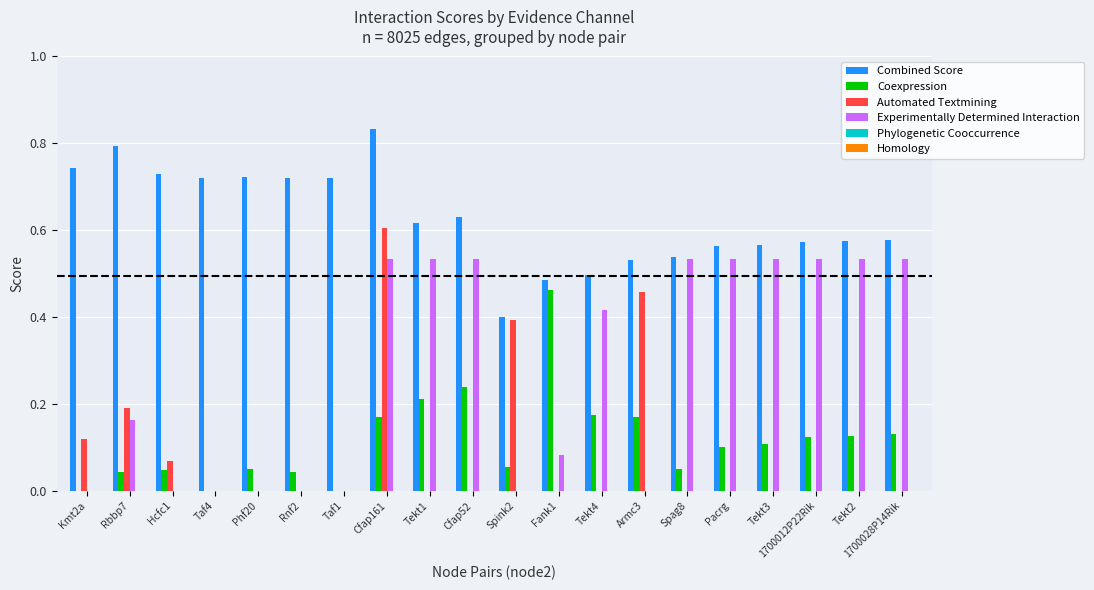

Which series has the largest total across all categories?

Combined Score